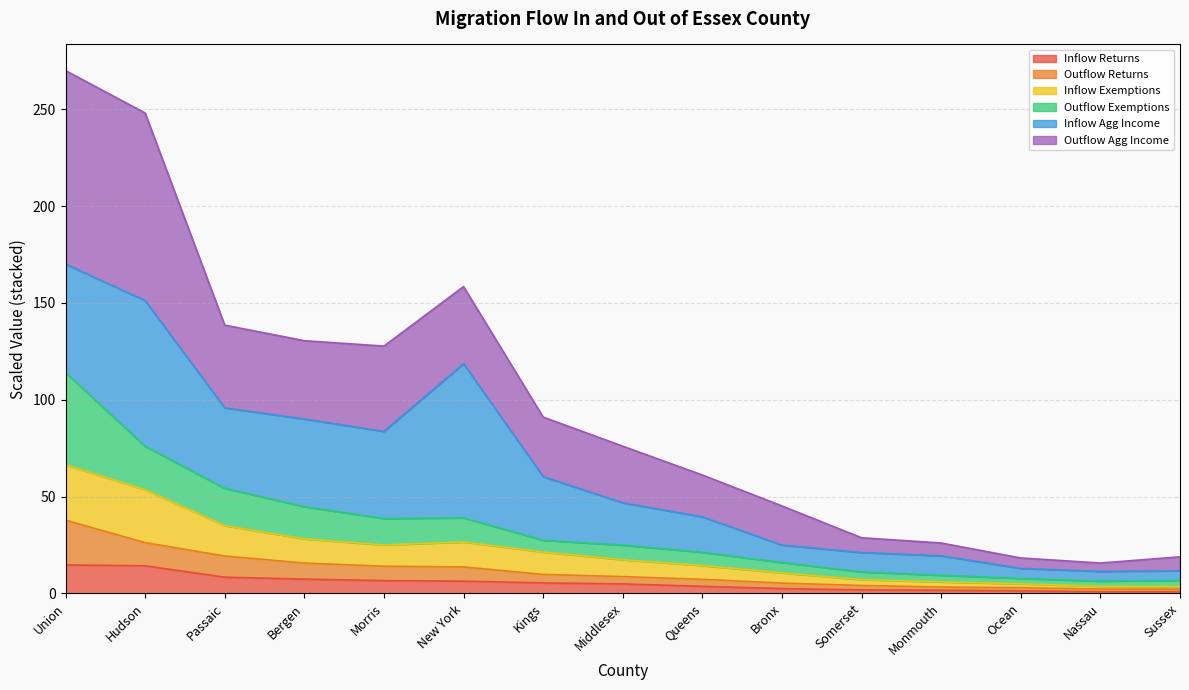

What position from the right is Hudson?

14